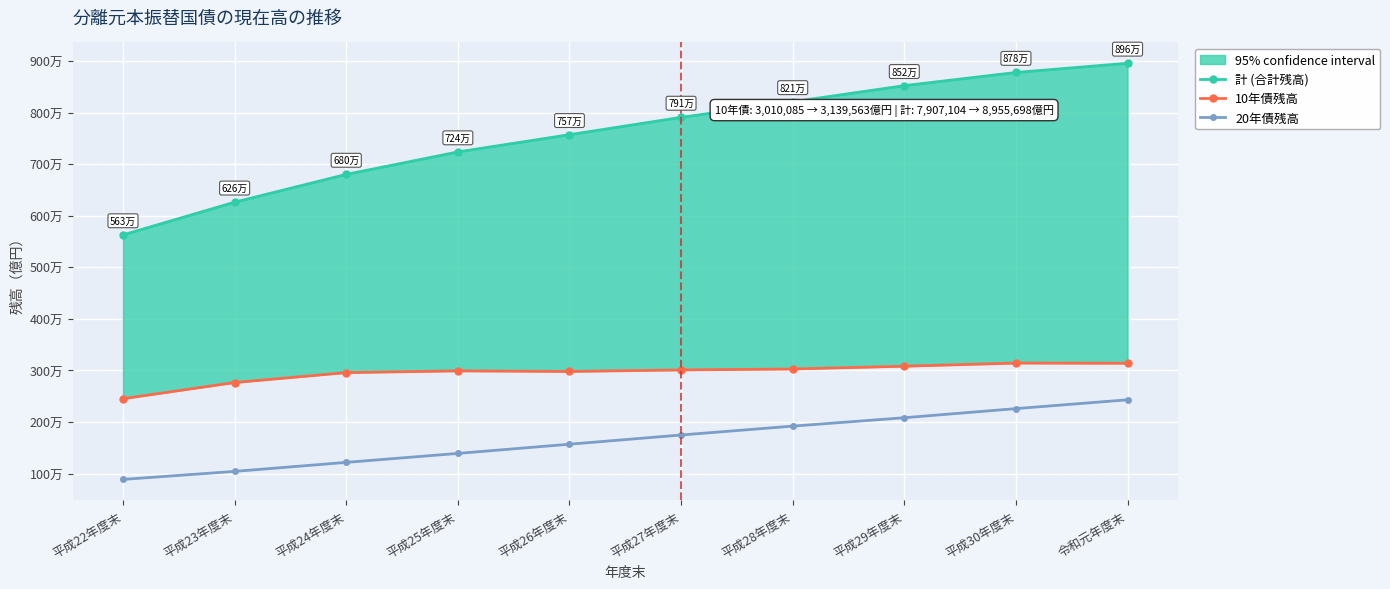

What is the spread (max minus min) of values at 平成26年度末?

6001255